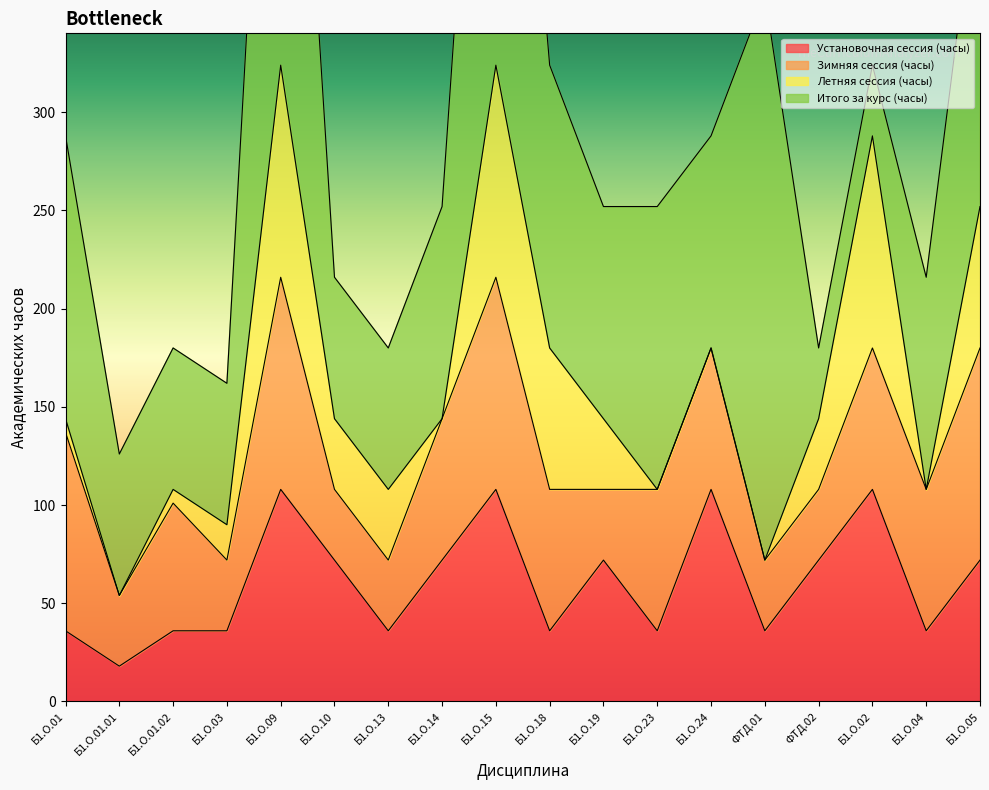

Which series ends up on top after the final intersection of Установочная сессия (часы) and Итого за курс (часы)?

Итого за курс (часы)